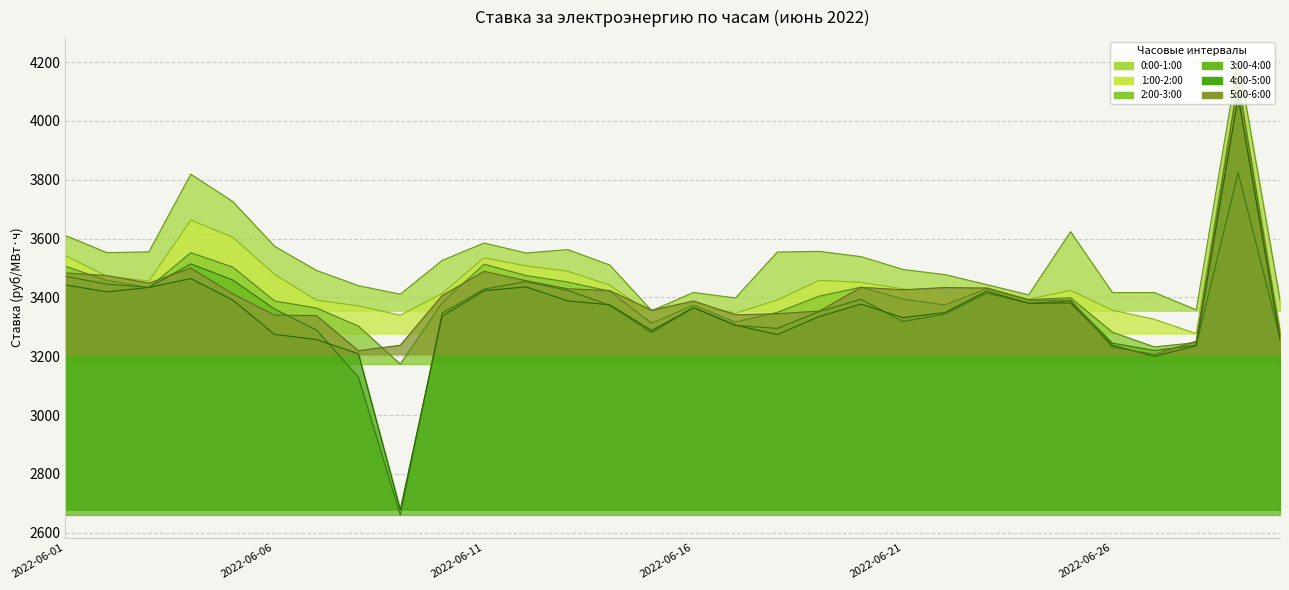

Which series ends up on top after the final intersection of 1:00-2:00 and 5:00-6:00?

1:00-2:00